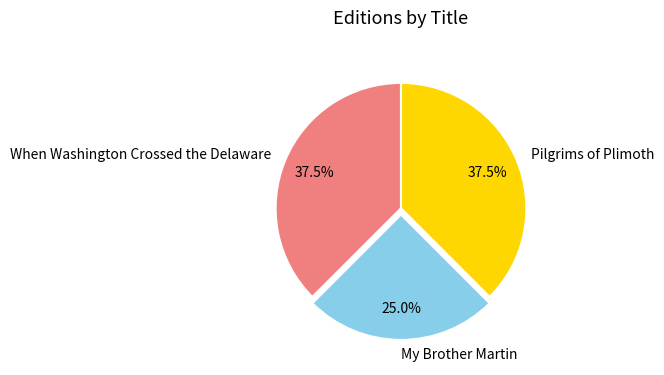

What is the ratio of the value at When Washington Crossed the Delaware to the value at My Brother Martin?

1.5